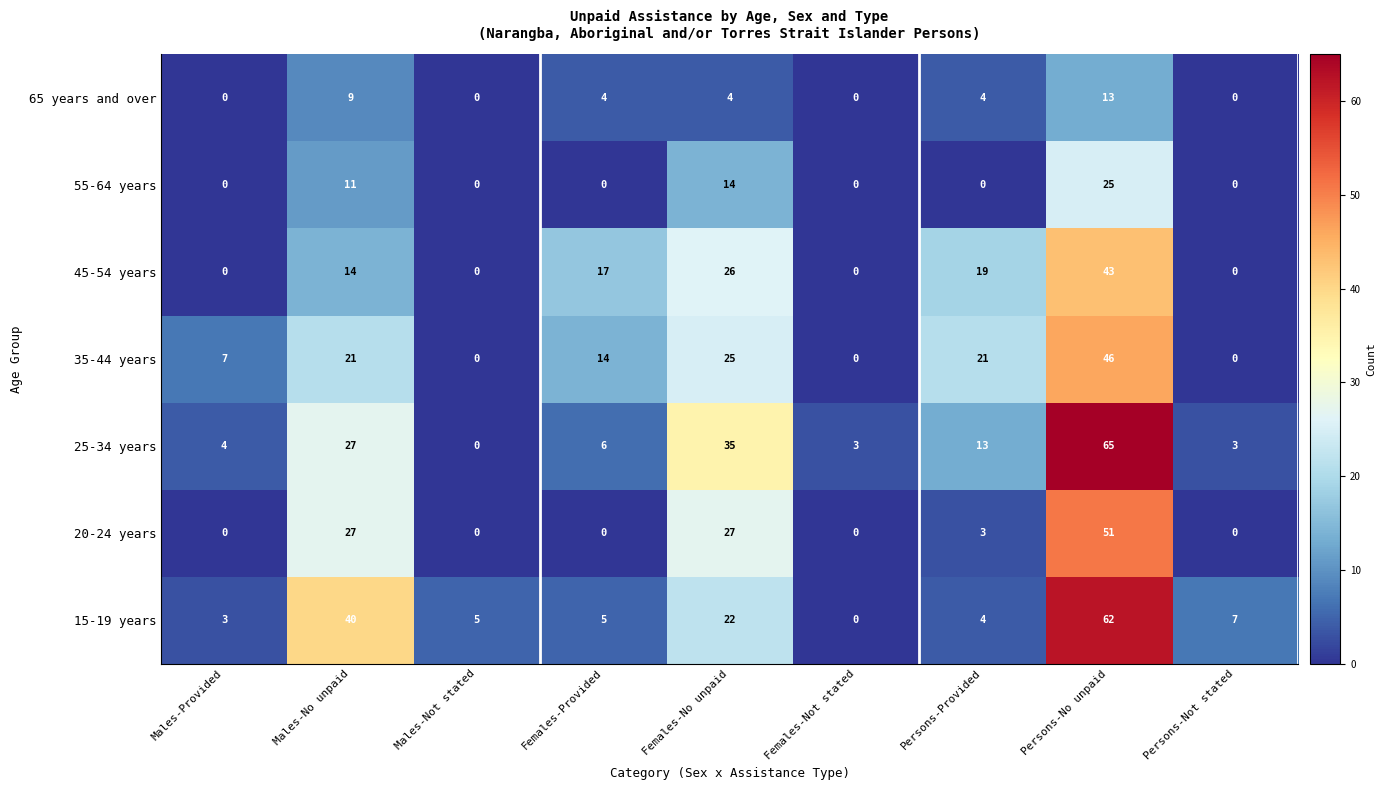

True or false: 35-44 years has a value of 0 at Males-Not stated.

True